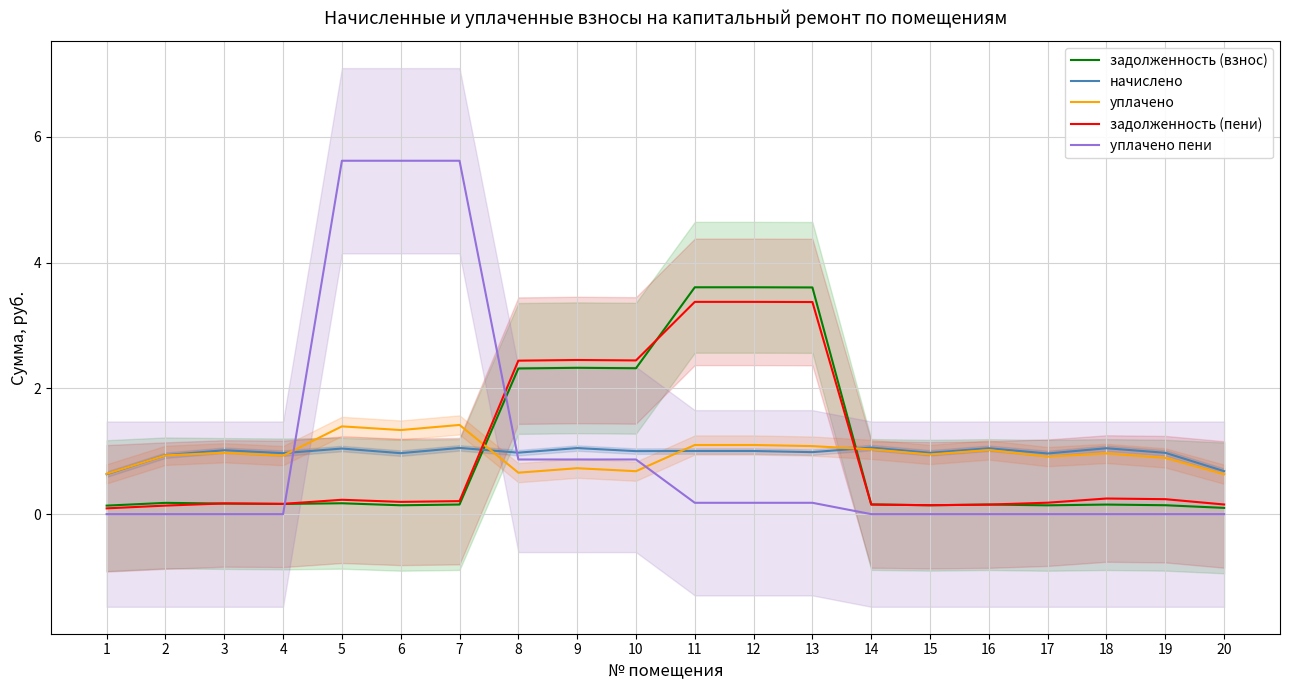

Which series has the largest total across all categories?

уплачено пени